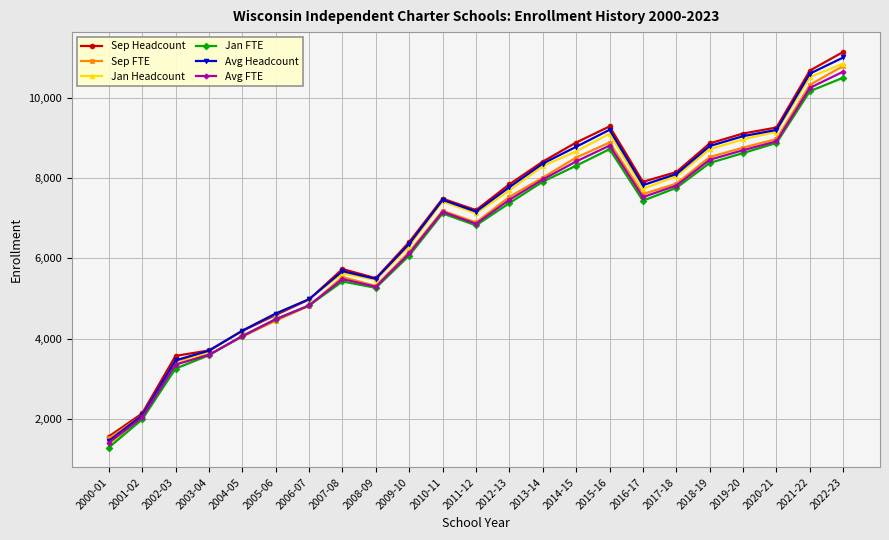

Where is Jan FTE nearest to the value 5896?

2009-10